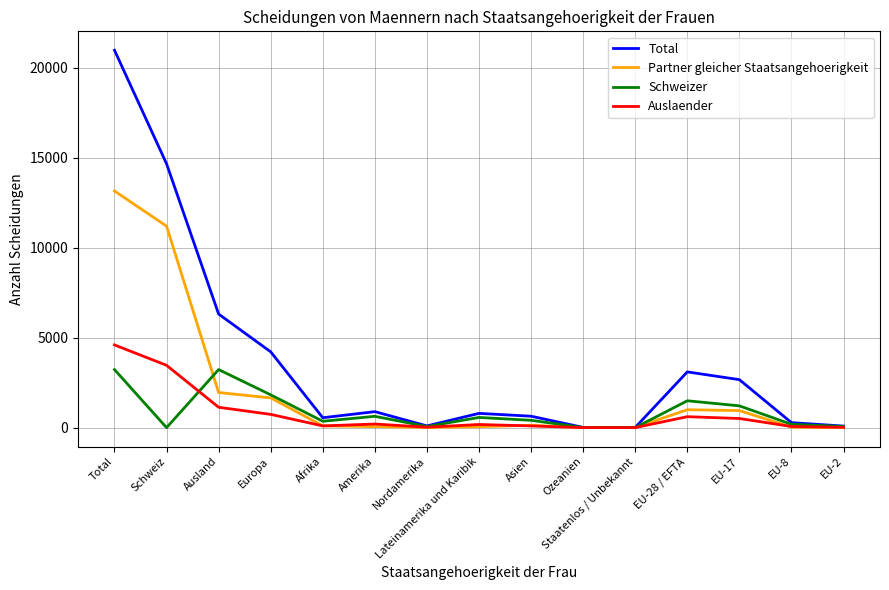

At which category is the sum across all series the highest?

Total